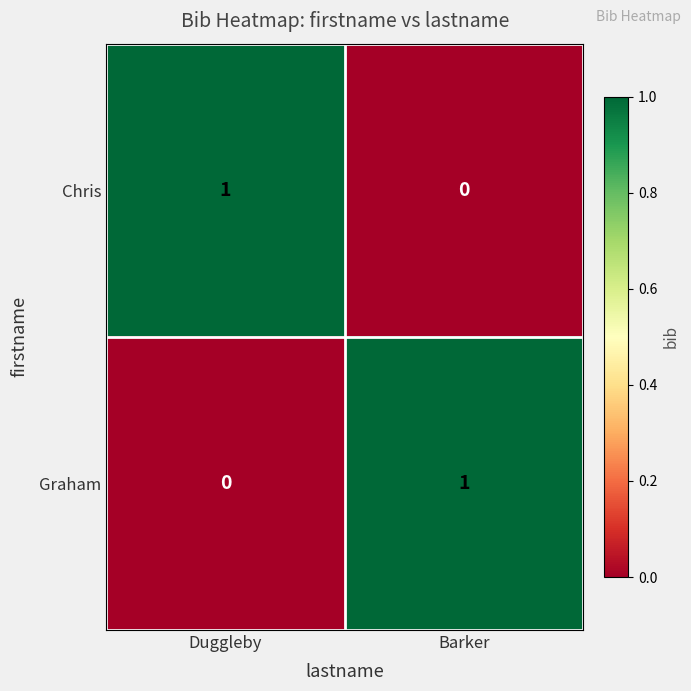

True or false: Chris has a value of 1 at Duggleby.

True